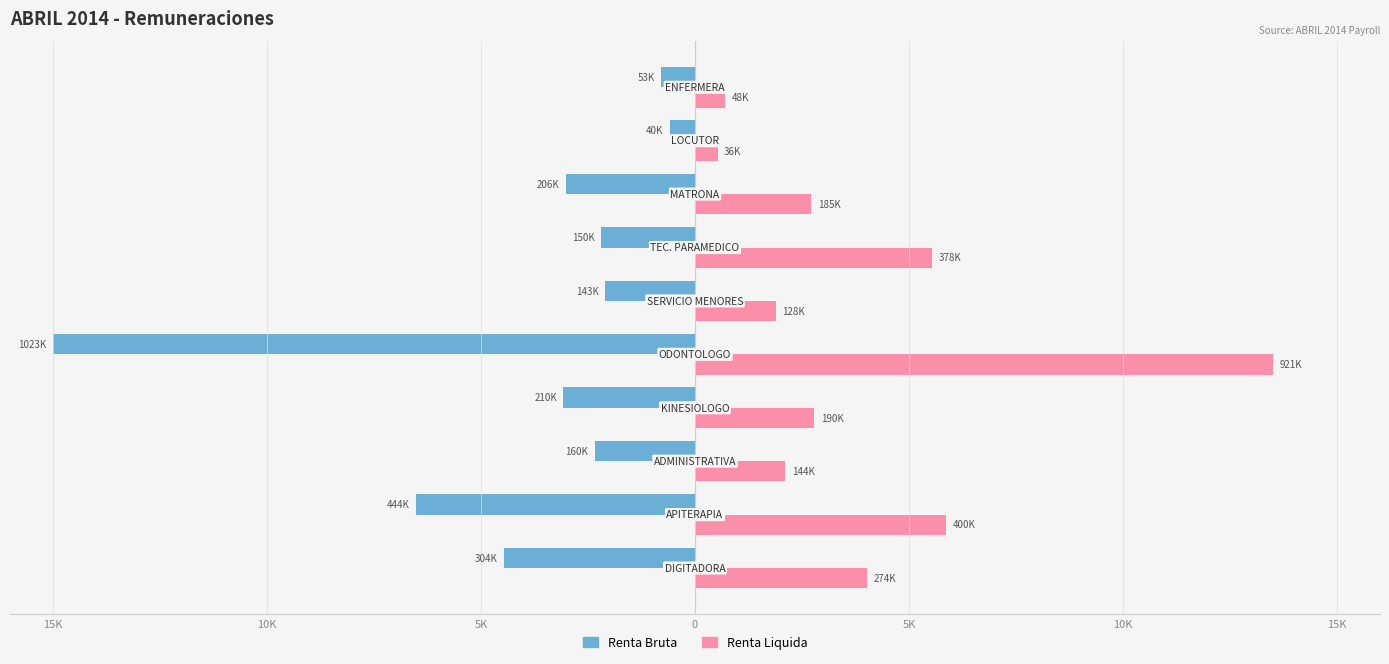

What are all the series names shown in the legend?

Renta Bruta, Renta Liquida